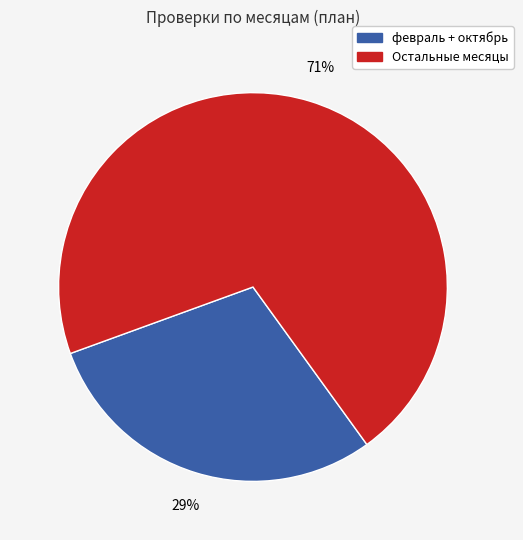

To the nearest percent, what percentage of the pie is февраль + октябрь?

29%